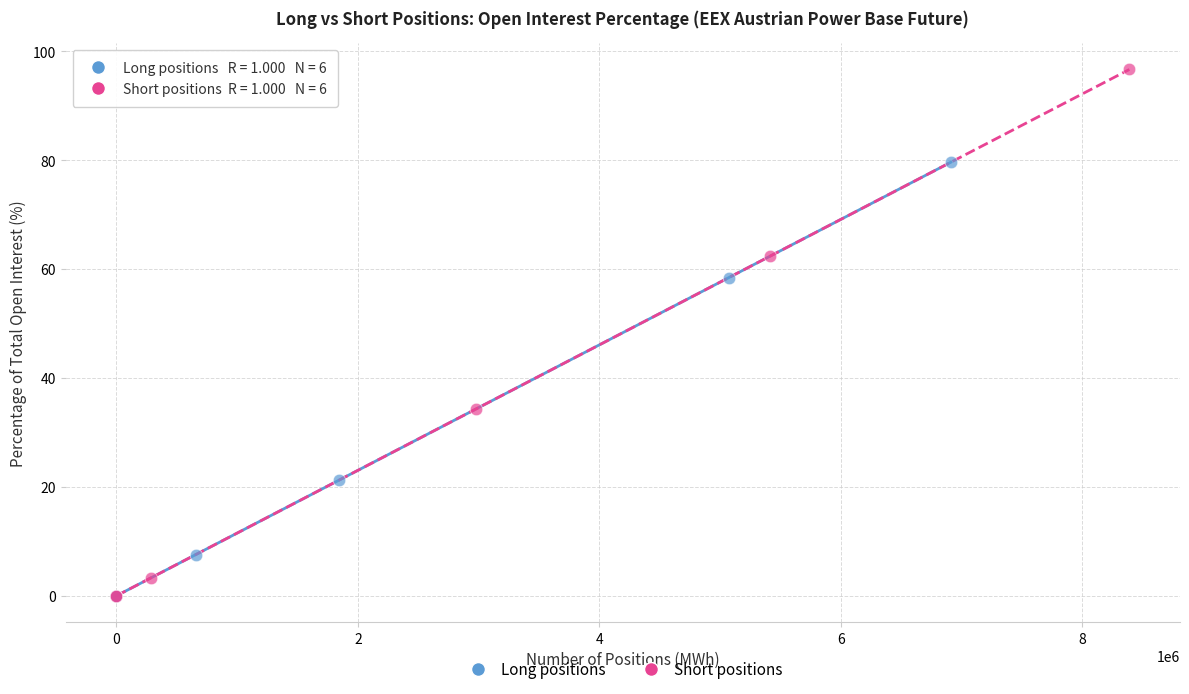

Which series contains the highest Y value?

Short positions